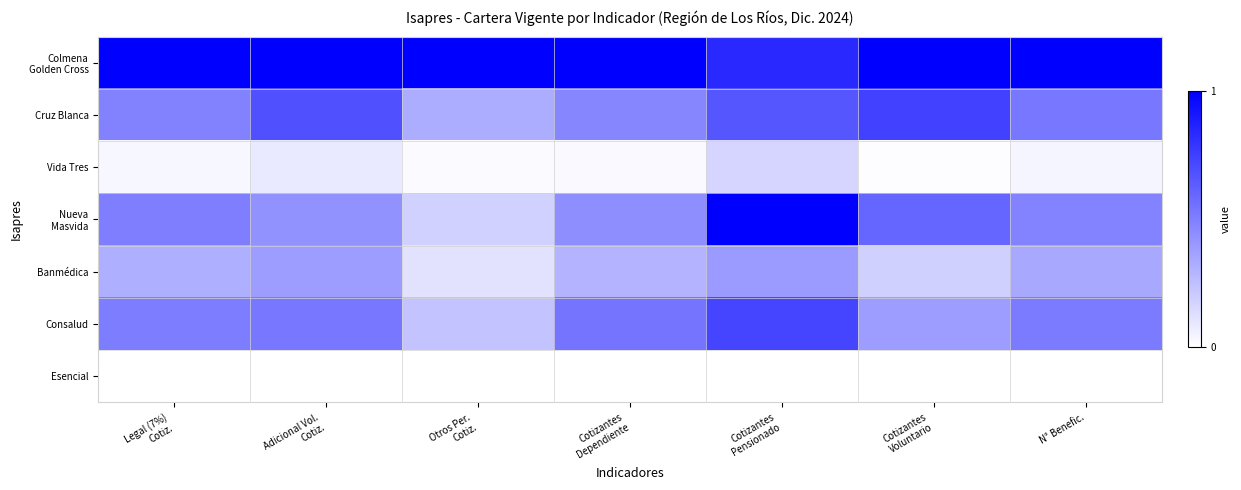

How many categories are shown in the chart?

7